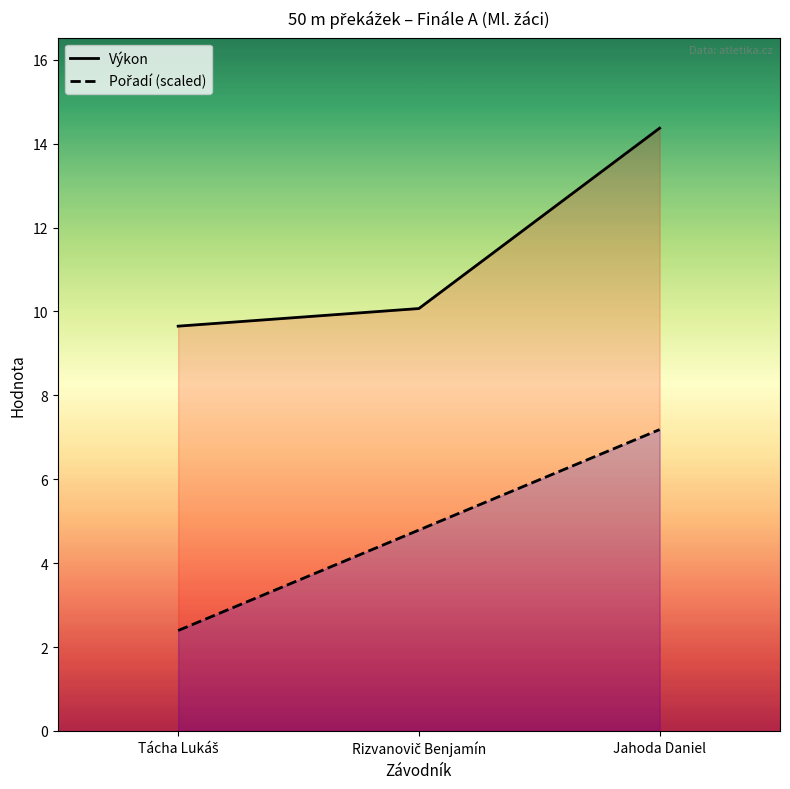

Does the chart display data point markers on the line(s)?

No